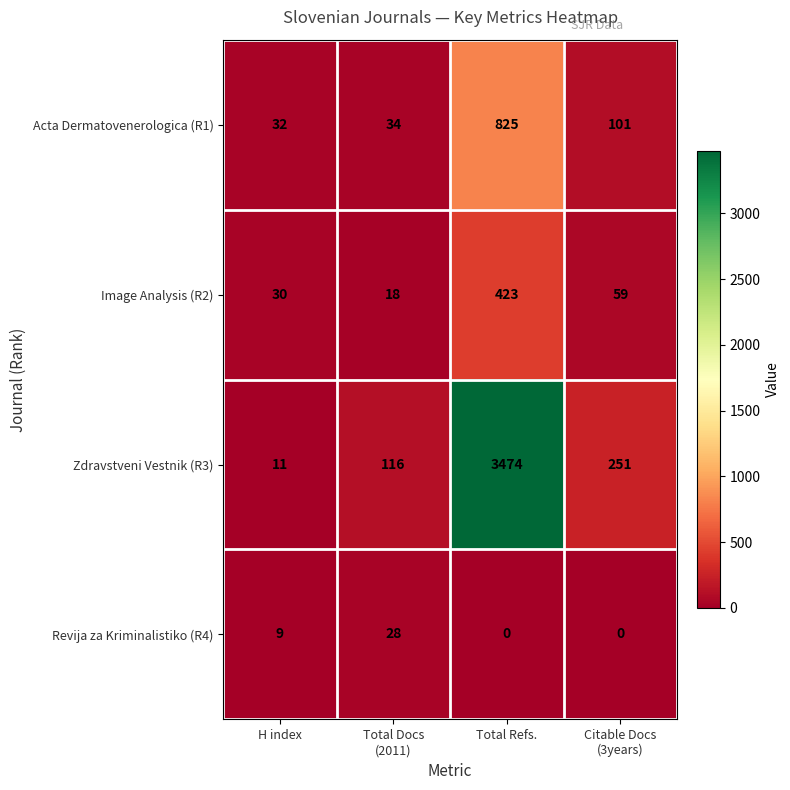

The Zdravstveni Vestnik (R3) series shows 3474 at Total Refs.. True or false?

True